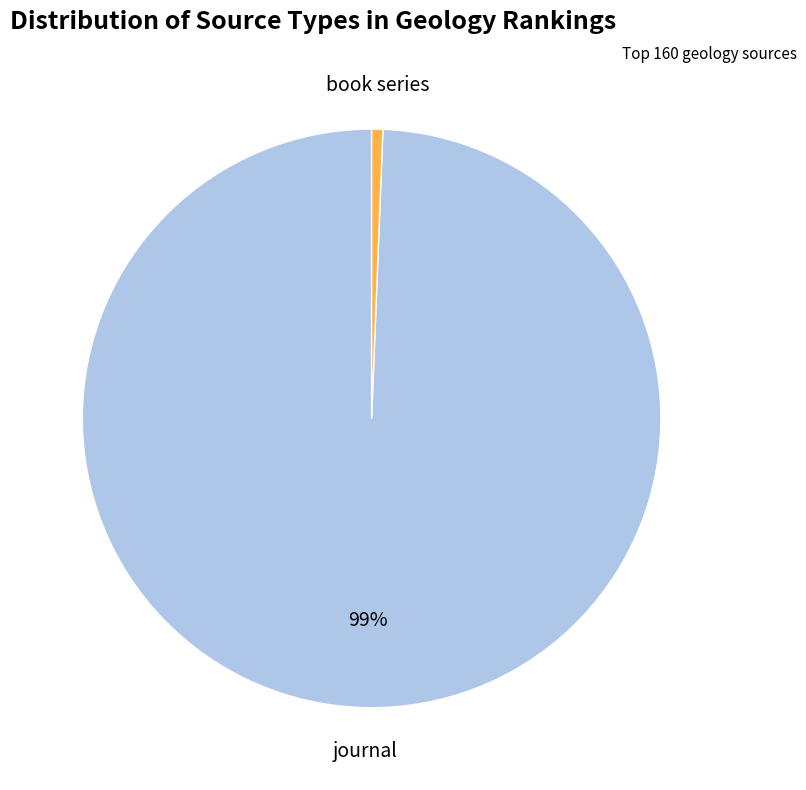

True or false: journal accounts for 99% of the total.

True